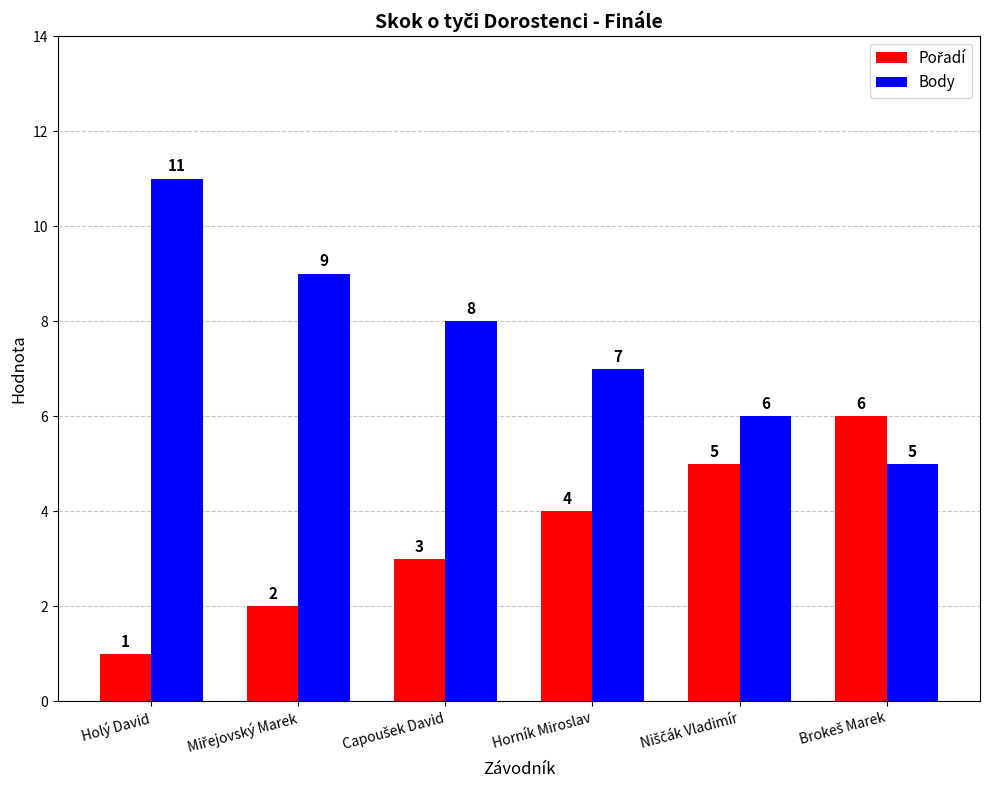

What is the label of the 3rd bar from the right?

Horník Miroslav